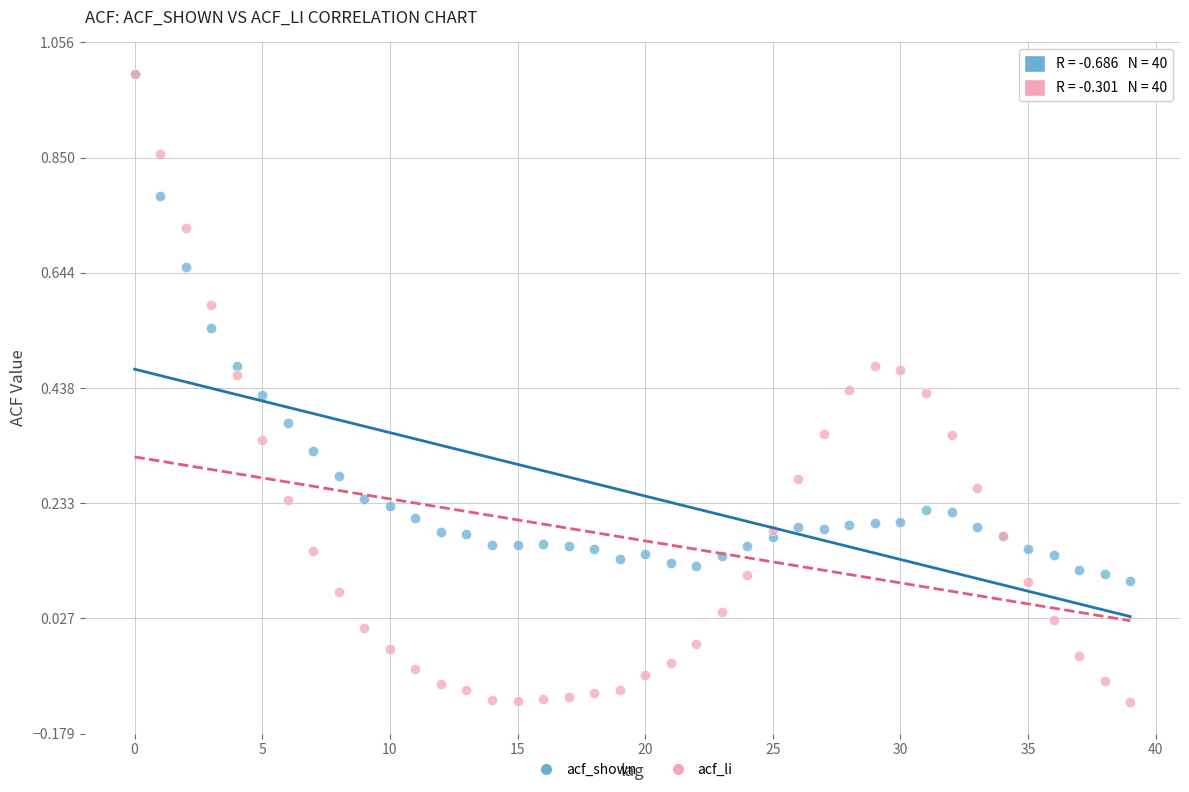

Which series reaches the minimum Y coordinate?

acf_li